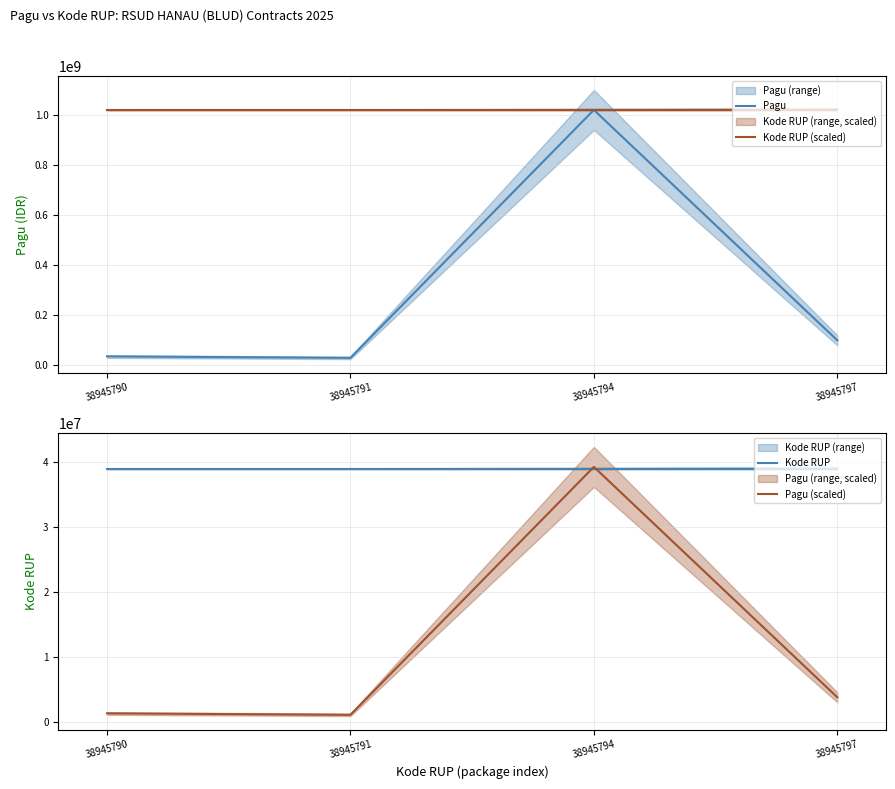

What is the difference between the highest and lowest values at 38945791?

1017426343.8